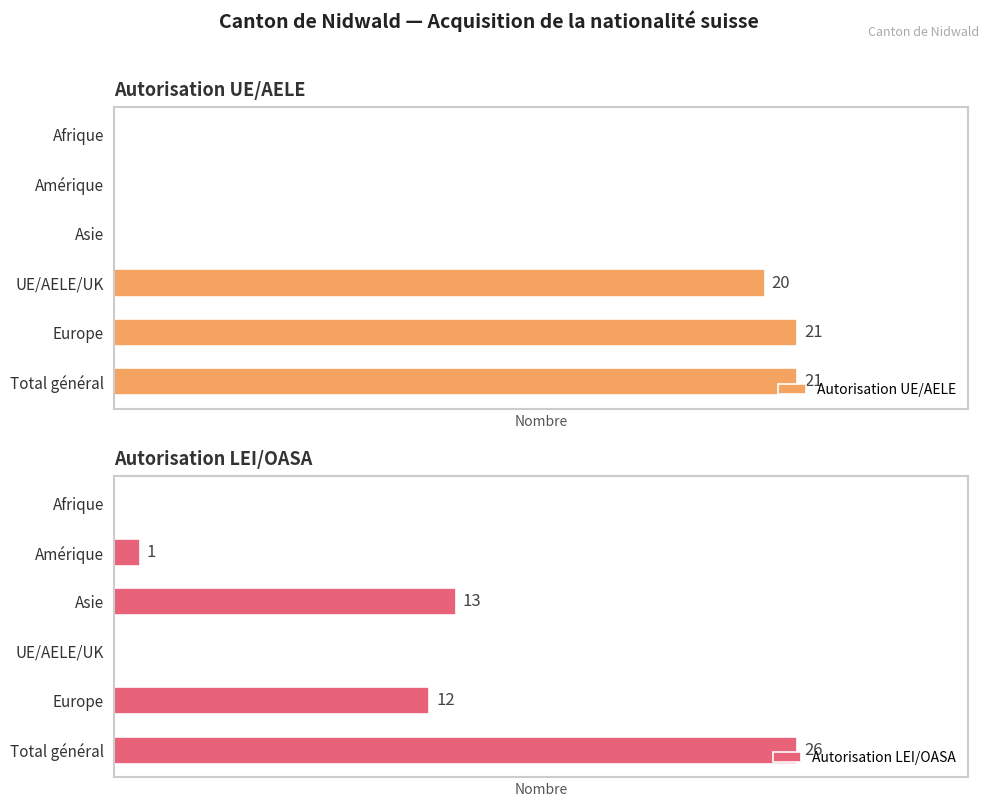

What is the maximum value shown in the chart?

26